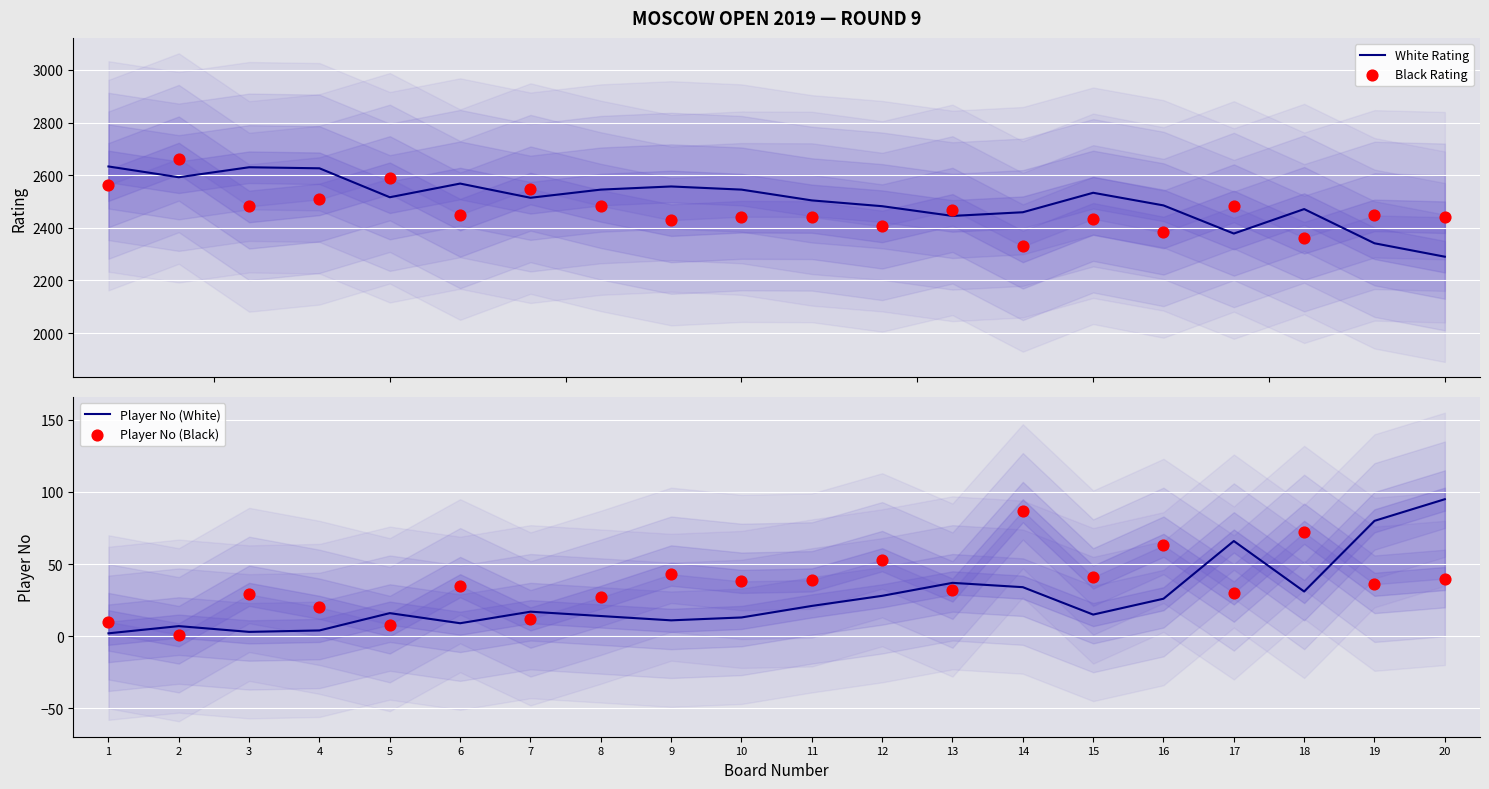

What are all the series names shown in the legend?

White Rating, Black Rating, Player No (White), Player No (Black)